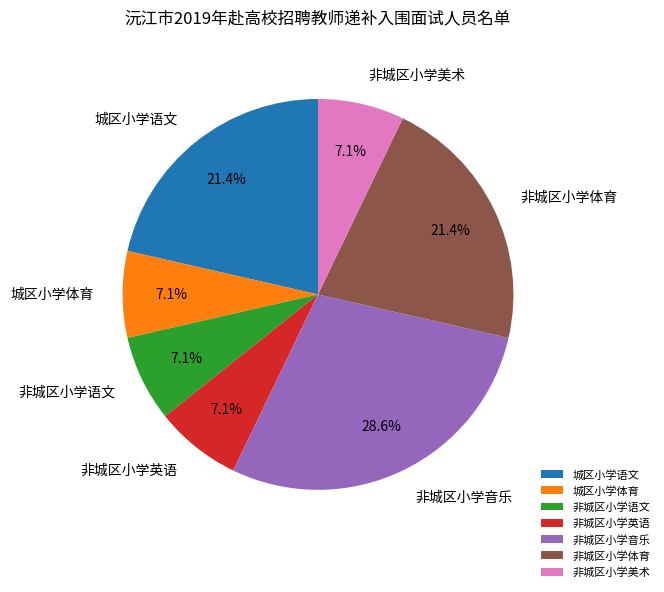

Is there any slice that represents more than half of the pie?

No